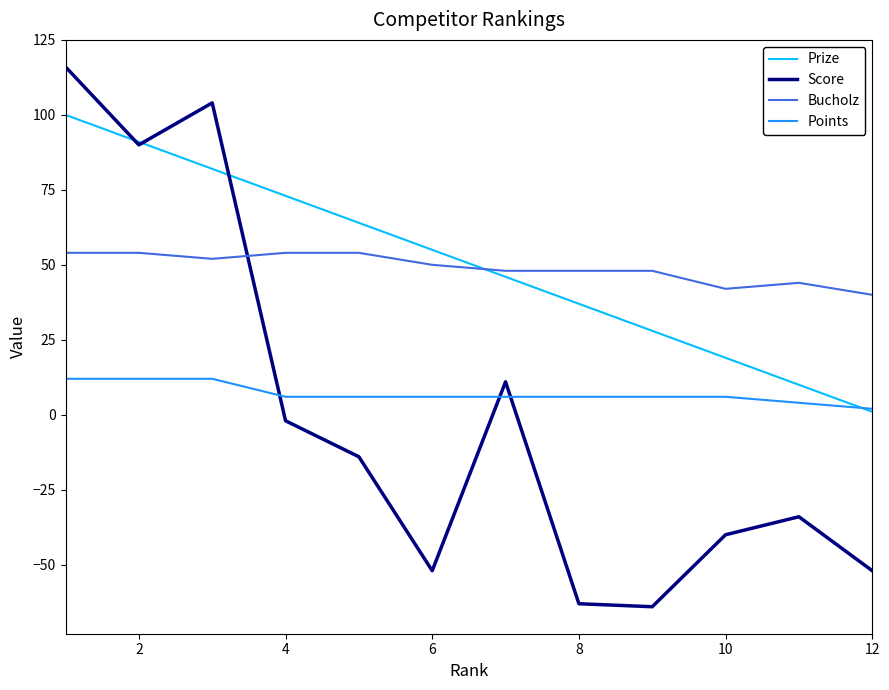

True or false: Score and Bucholz cross at least once.

True